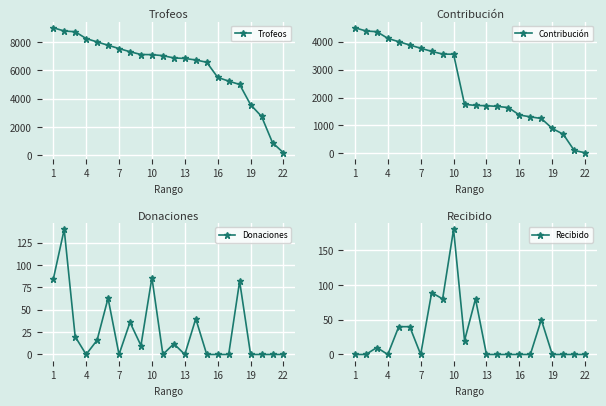

What are all the series names shown in the legend?

Trofeos, Contribución, Donaciones, Recibido